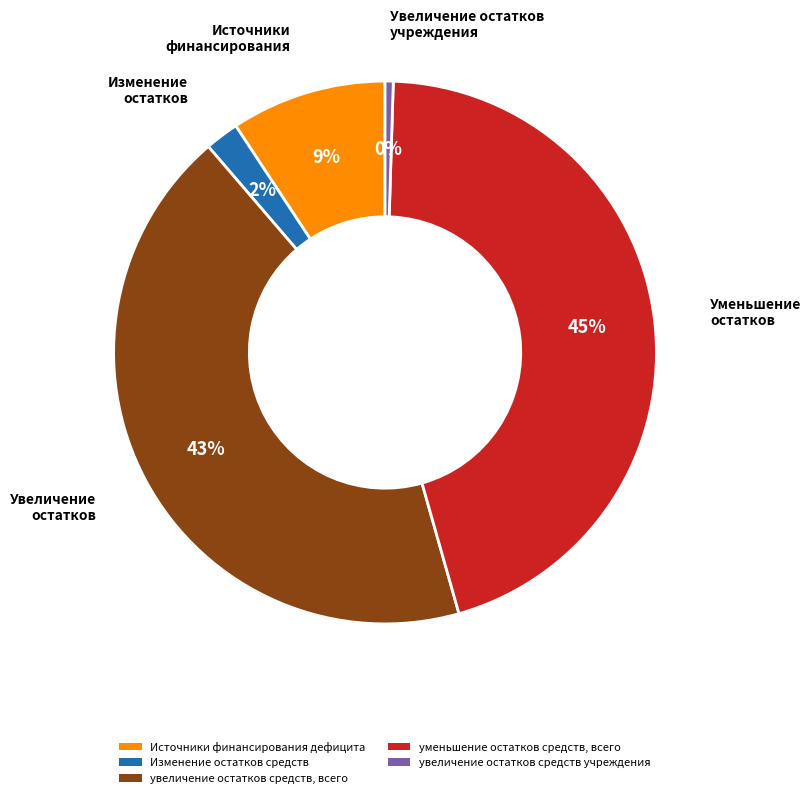

Between увеличение остатков средств учреждения and увеличение остатков средств, всего, which is larger?

увеличение остатков средств, всего